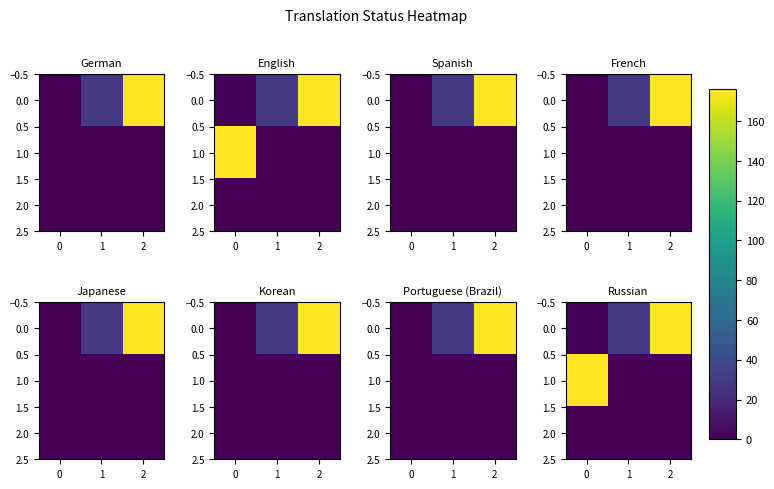

Where does the 0.0 series first go above 29?

2